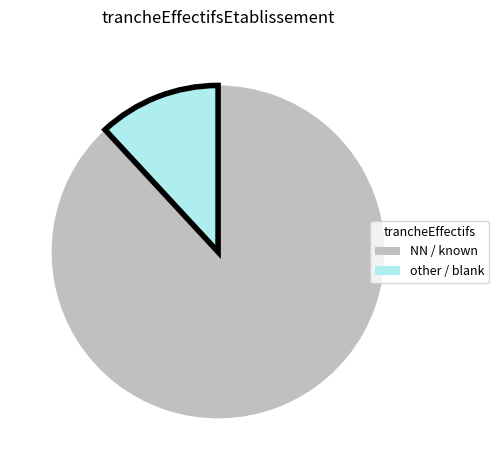

Rank the categories by value from highest to lowest.

NN / known, other / blank